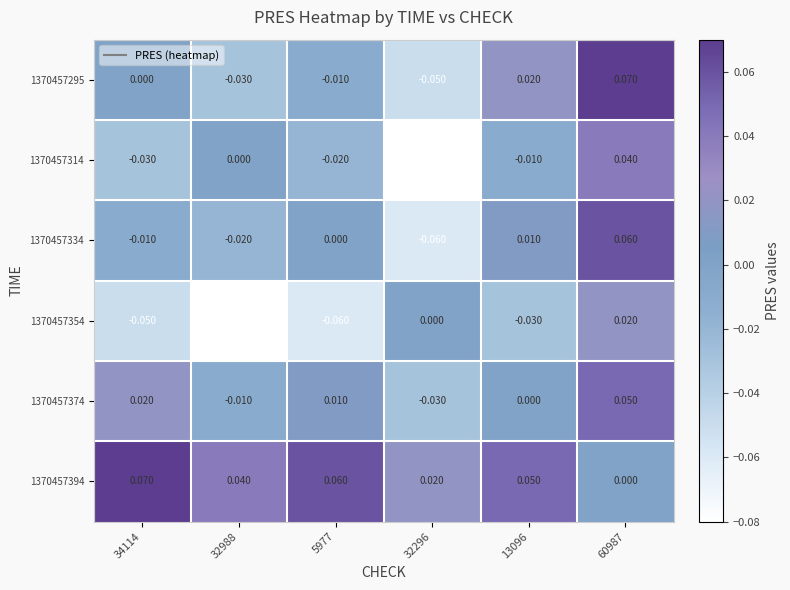

How many categories are shown in the chart?

6